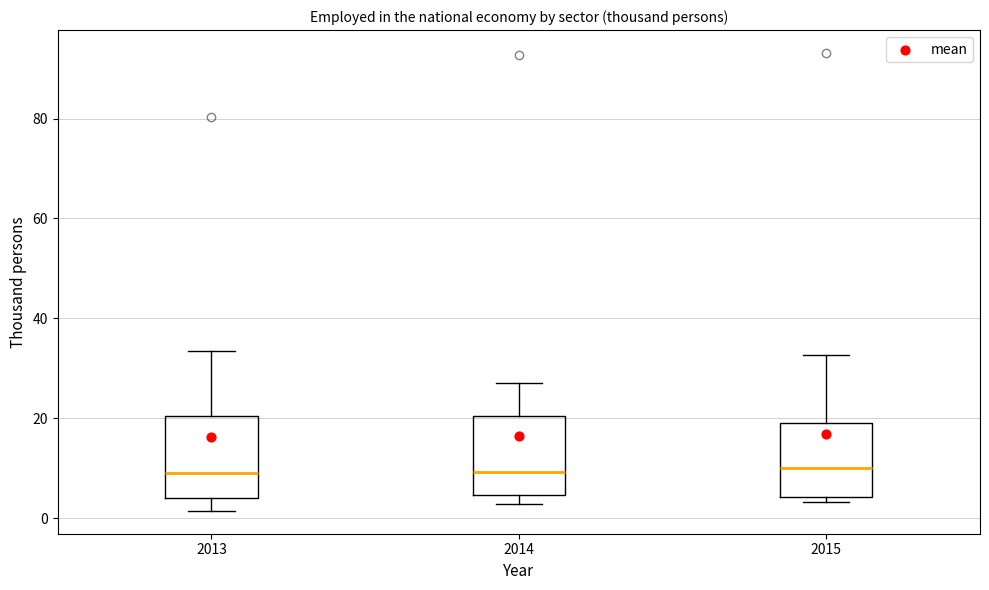

Where is the lower edge of the box at x = 2014 on the y-axis? The values are not printed on the chart, so give them approximately, as read against the axis.

4